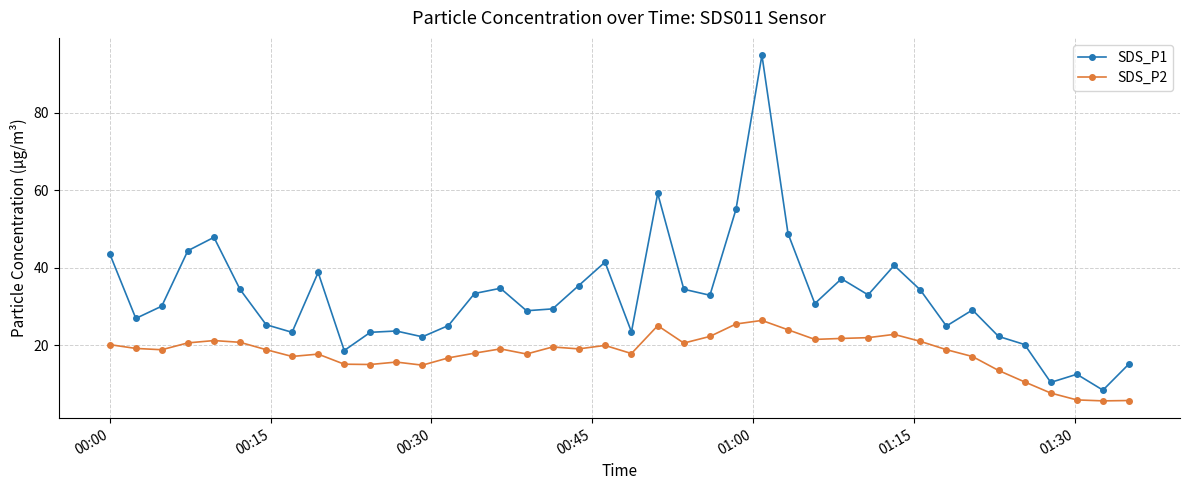

Which series has the widest spread of values?

SDS_P1